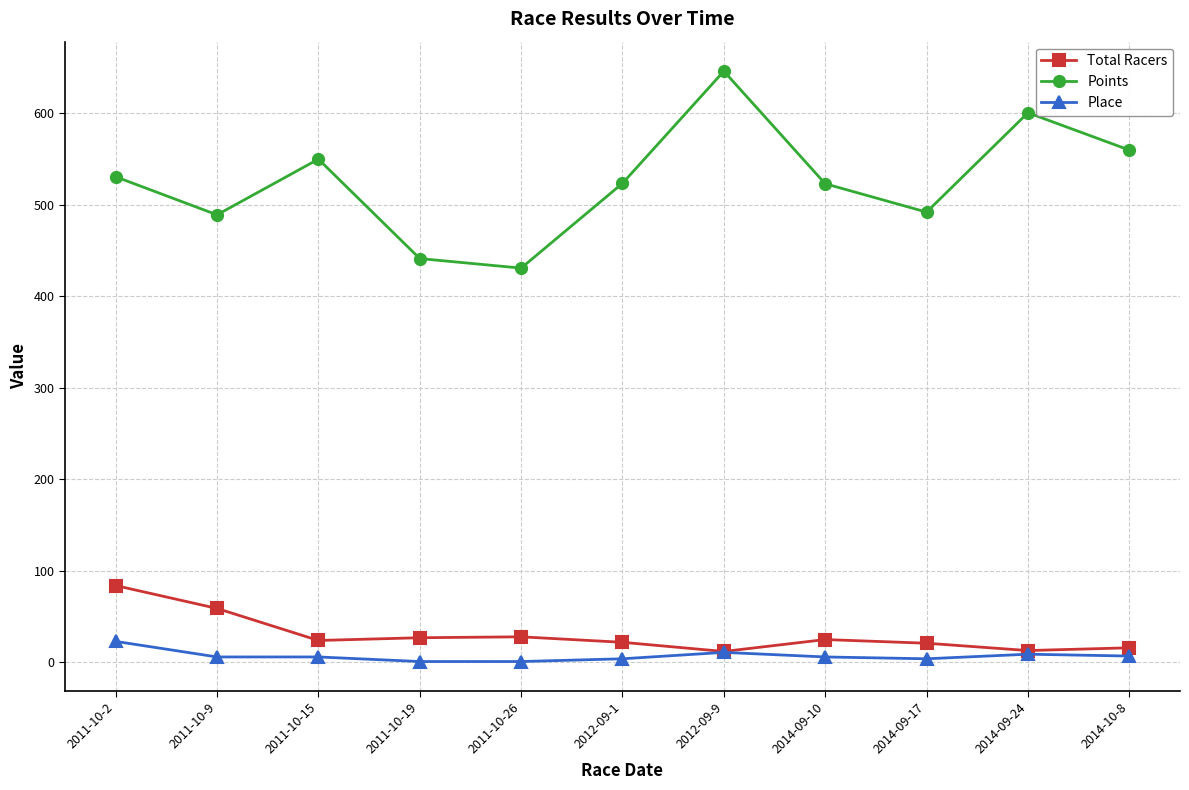

True or false: Points has more than 0 points higher than both neighbors.

True